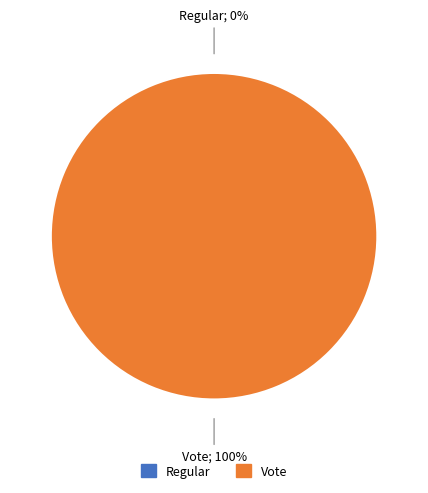

To the nearest percent, what is the average slice percentage?

50%